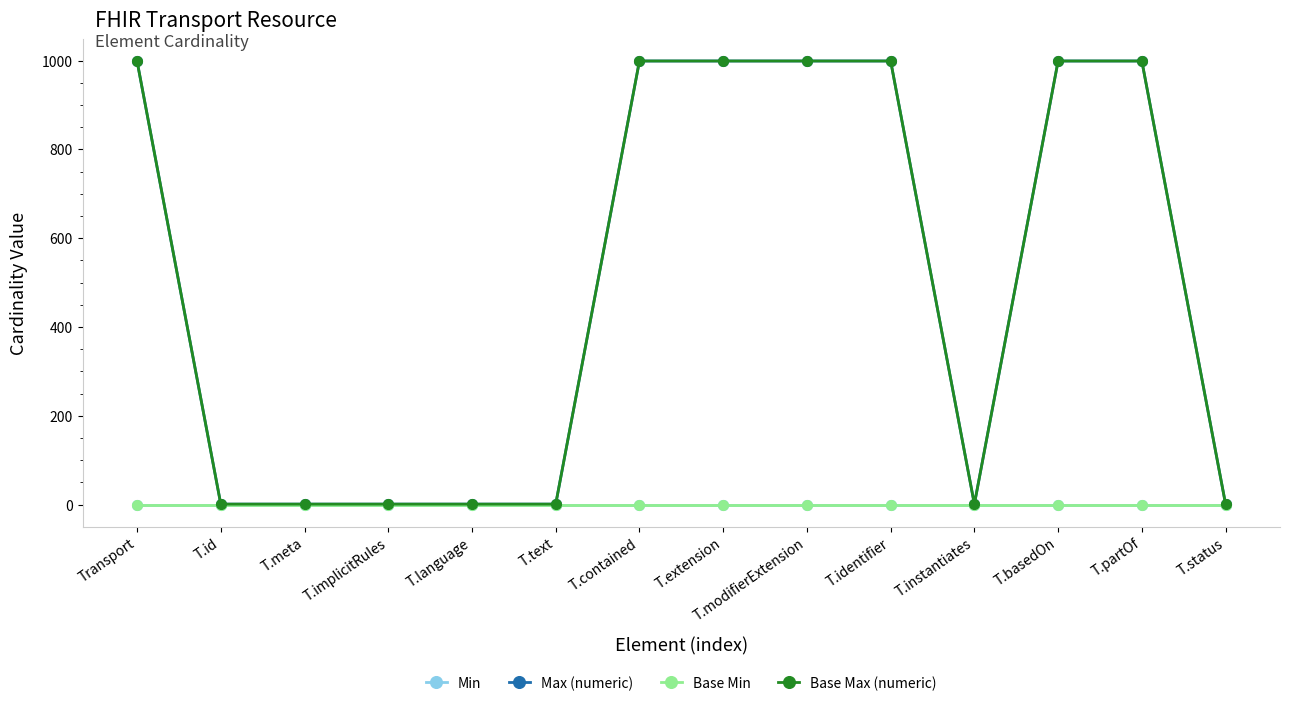

Does the chart have visible grid lines?

No